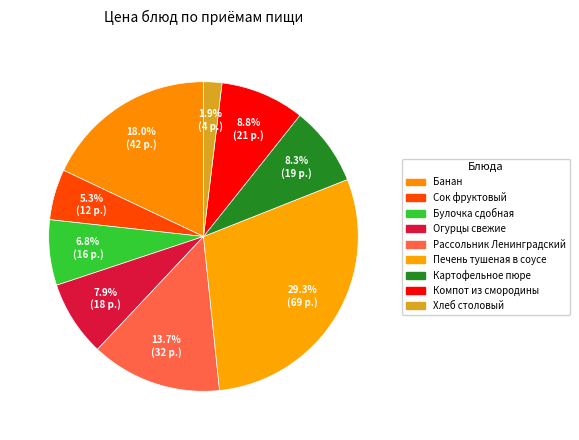

How many slices are in this pie chart?

9